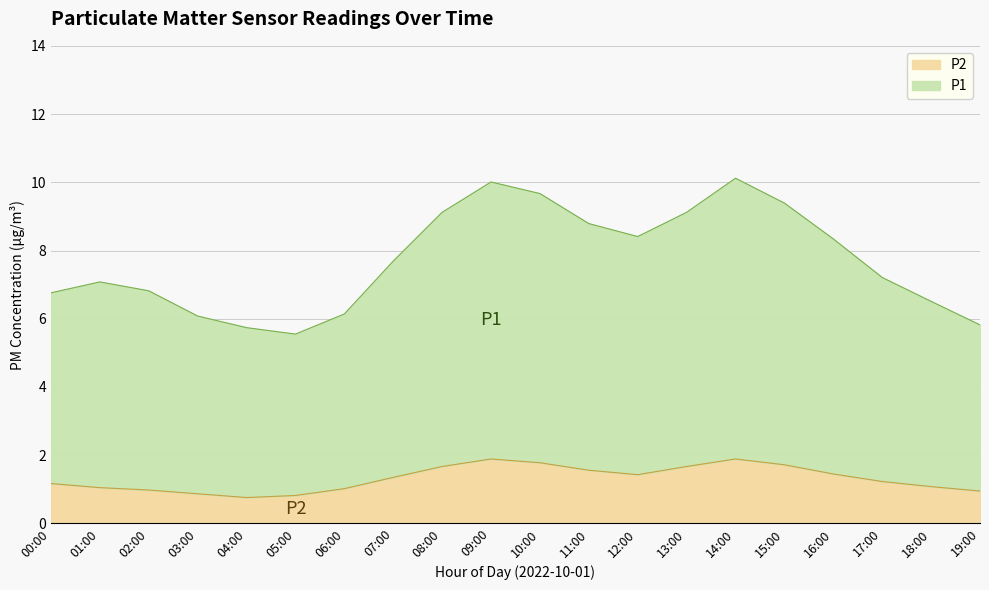

What are all the series names shown in the legend?

P2, P1